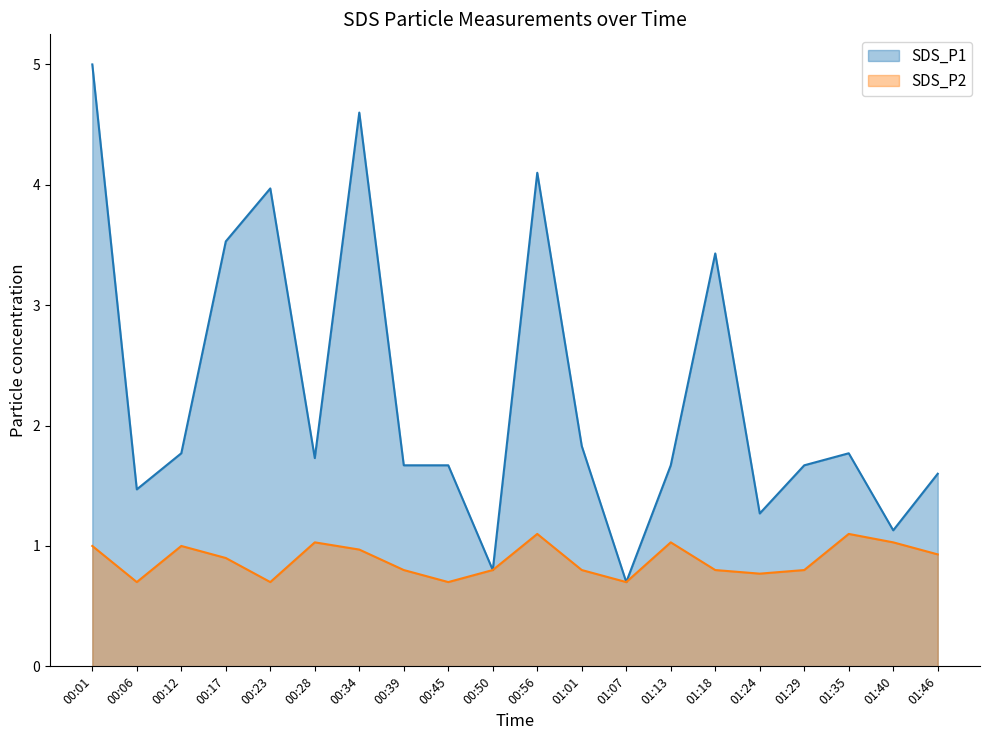

Reading right to left, list all the values displayed in this chart.

SDS_P1: 01:46=1.6	01:40=1.1	01:35=1.8	01:29=1.7	01:24=1.3	01:18=3.4	01:13=1.7	01:07=0.7	01:01=1.8	00:56=4.1	00:50=0.8	00:45=1.7	00:39=1.7	00:34=4.6	00:28=1.7	00:23=4.0	00:17=3.5	00:12=1.8	00:06=1.5	00:01=5.0
SDS_P2: 01:46=0.9	01:40=1.0	01:35=1.1	01:29=0.8	01:24=0.8	01:18=0.8	01:13=1.0	01:07=0.7	01:01=0.8	00:56=1.1	00:50=0.8	00:45=0.7	00:39=0.8	00:34=1.0	00:28=1.0	00:23=0.7	00:17=0.9	00:12=1.0	00:06=0.7	00:01=1.0